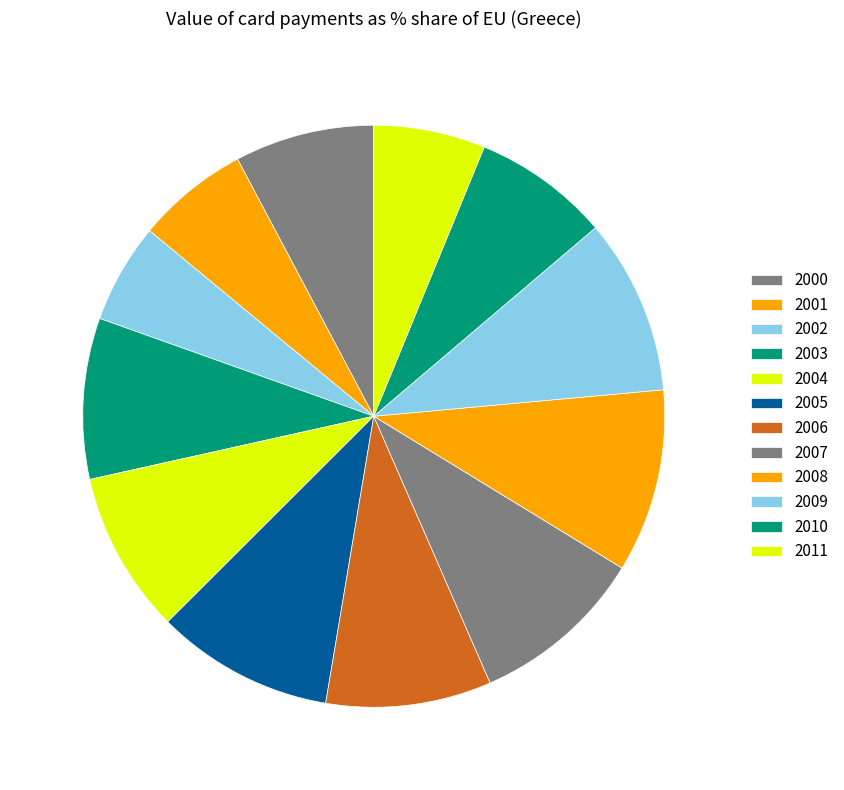

Which slice is the smallest?

2002